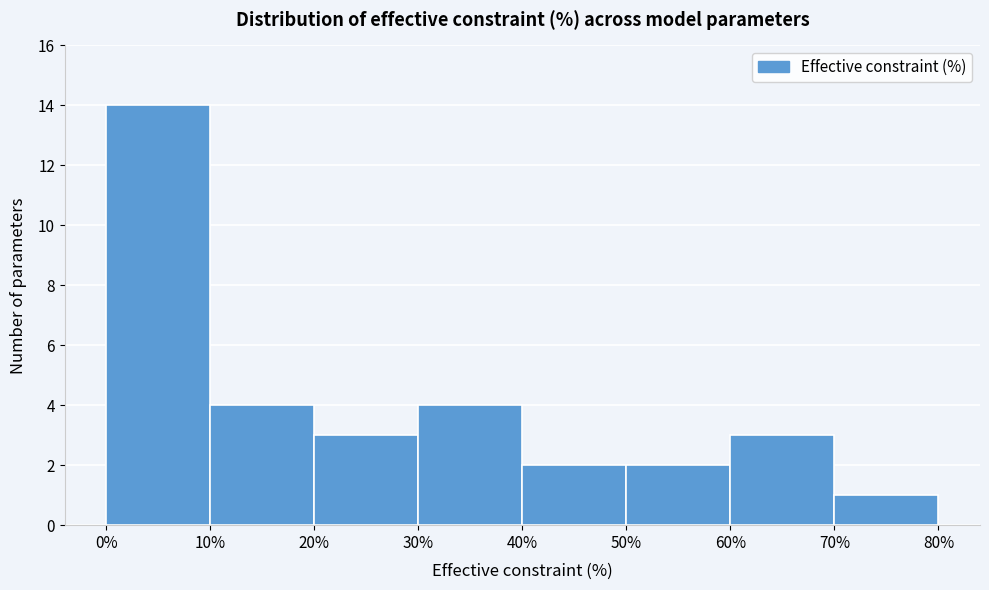

Over which range of the x-axis is the bar tallest?

0% to 10%